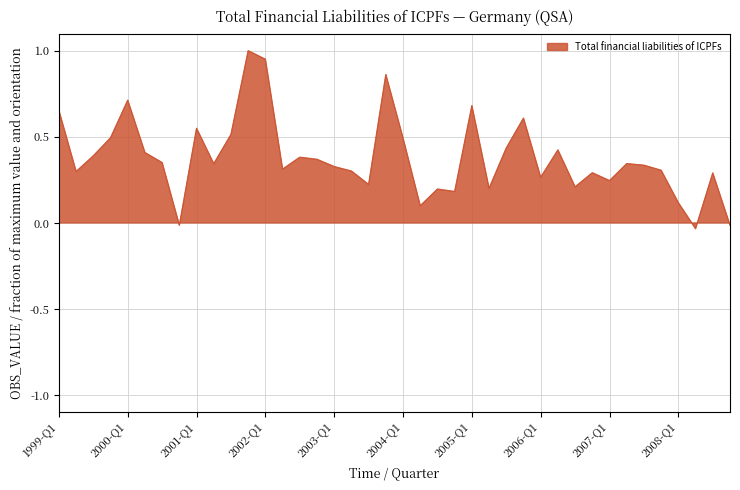

How many values are above zero?

37